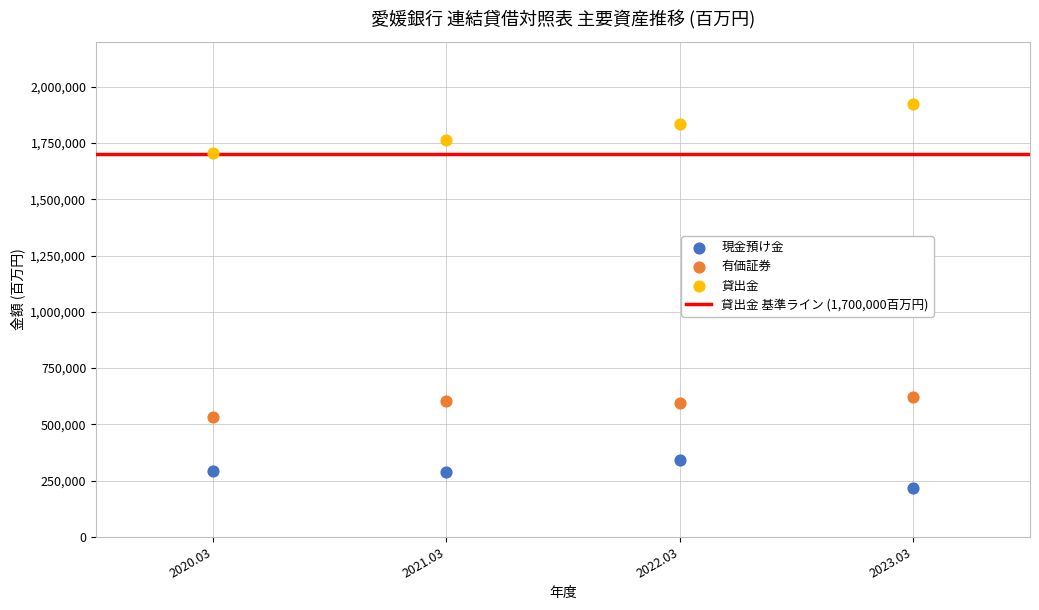

Across all data points, what is the average Y value?

892681